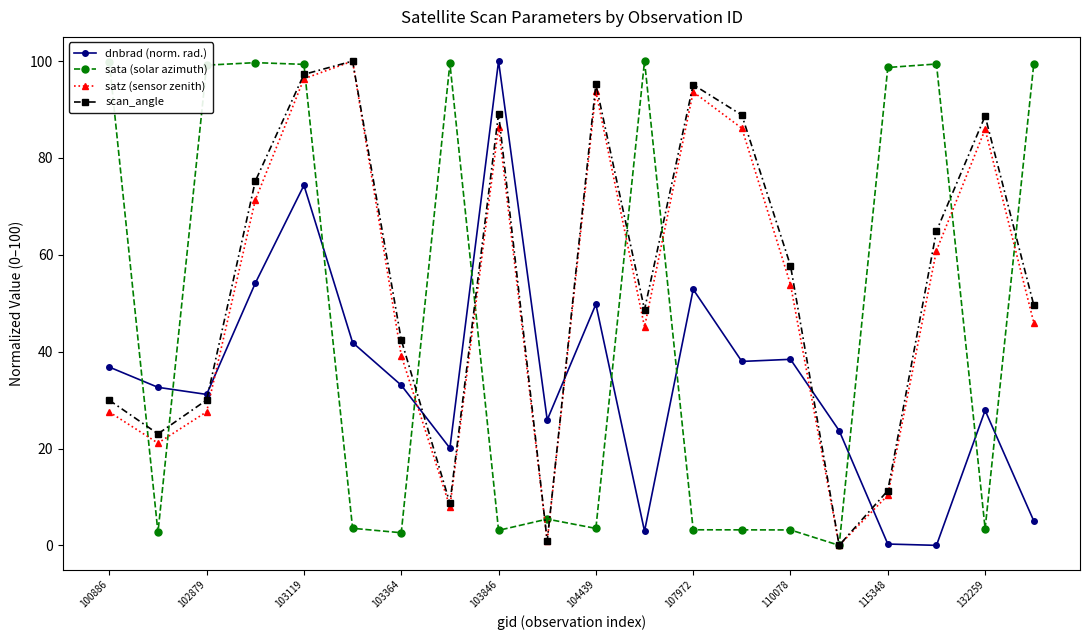

How many distinct data groups are displayed?

4